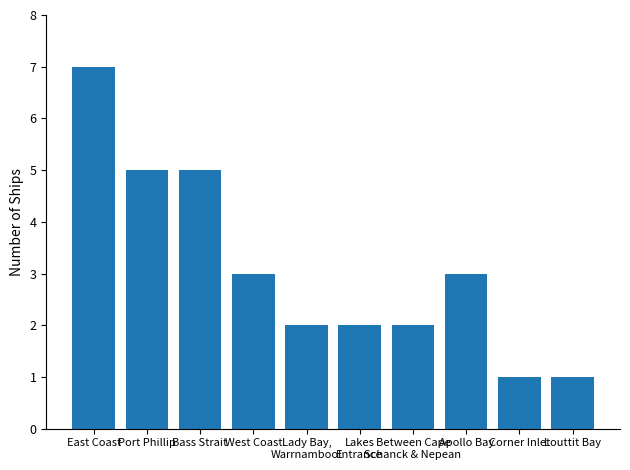

Reading left to right, extract all data points from this chart.

7	5	5	3	2	2	2	3	1	1